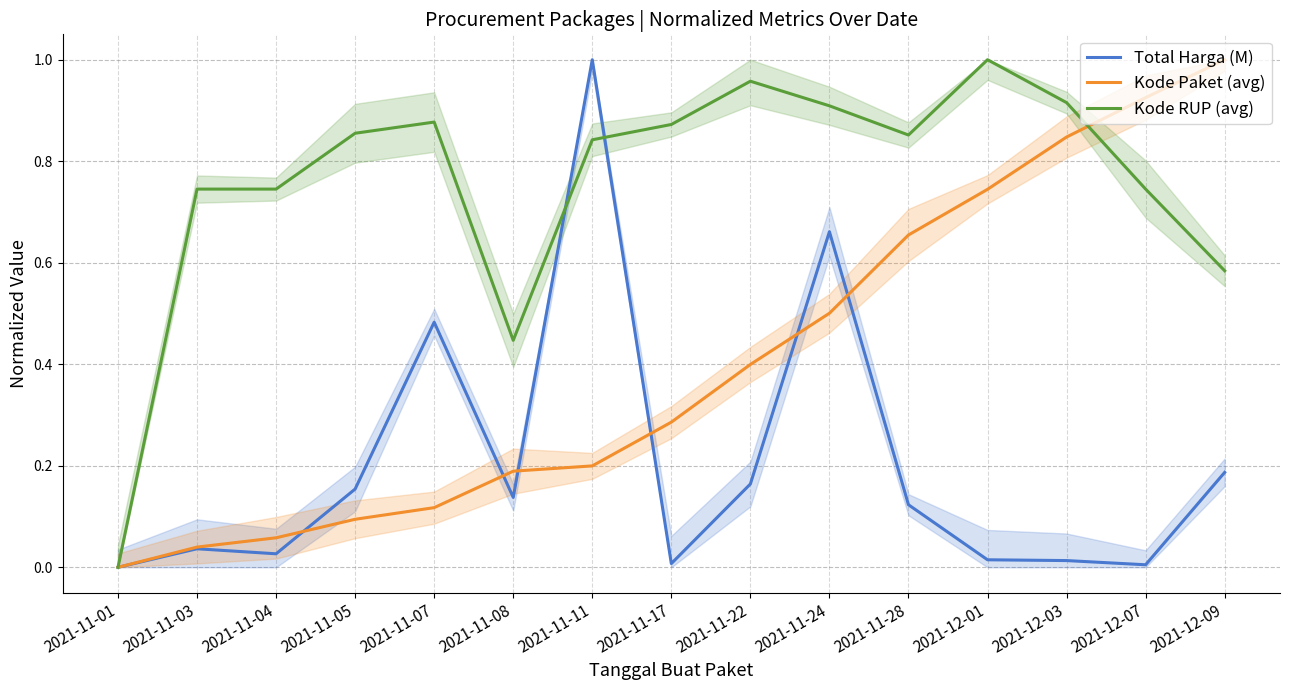

True or false: Total Harga (M) and Kode RUP (avg) cross at least once.

True